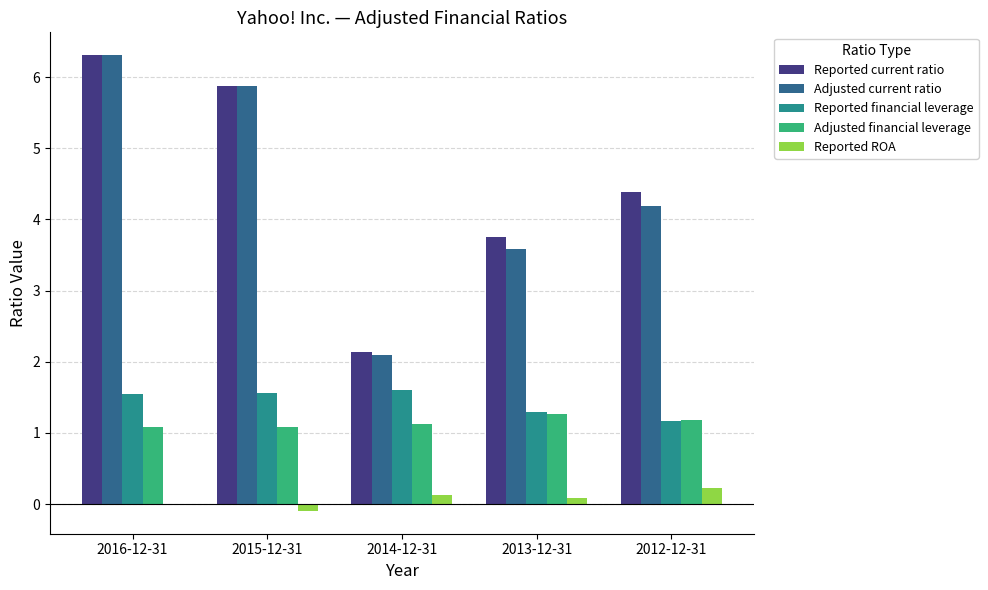

Which series changed the most between 2015-12-31 and 2013-12-31?

Adjusted current ratio